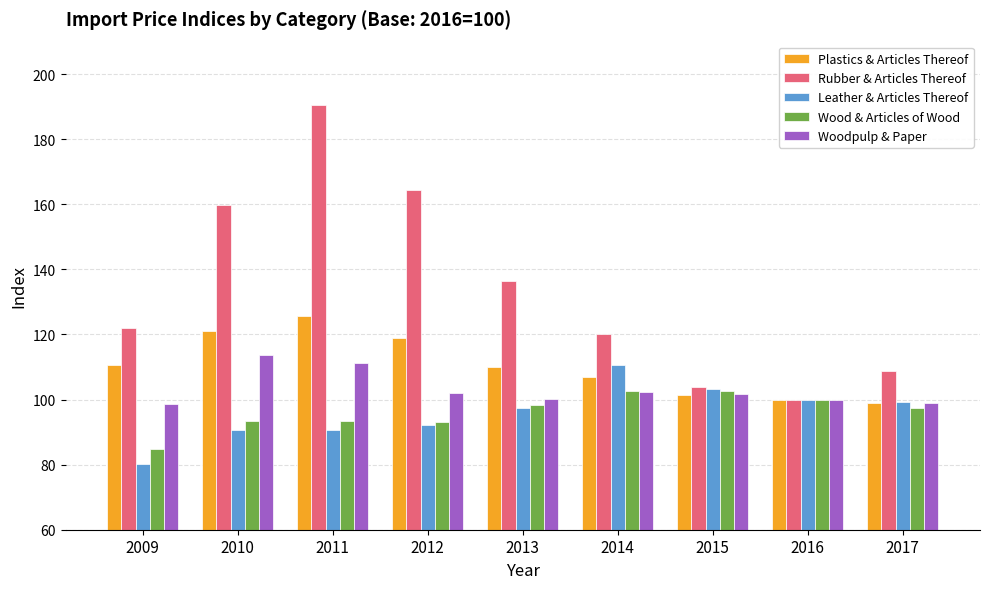

Between 2013 and 2017, which series saw the biggest shift?

Rubber & Articles Thereof